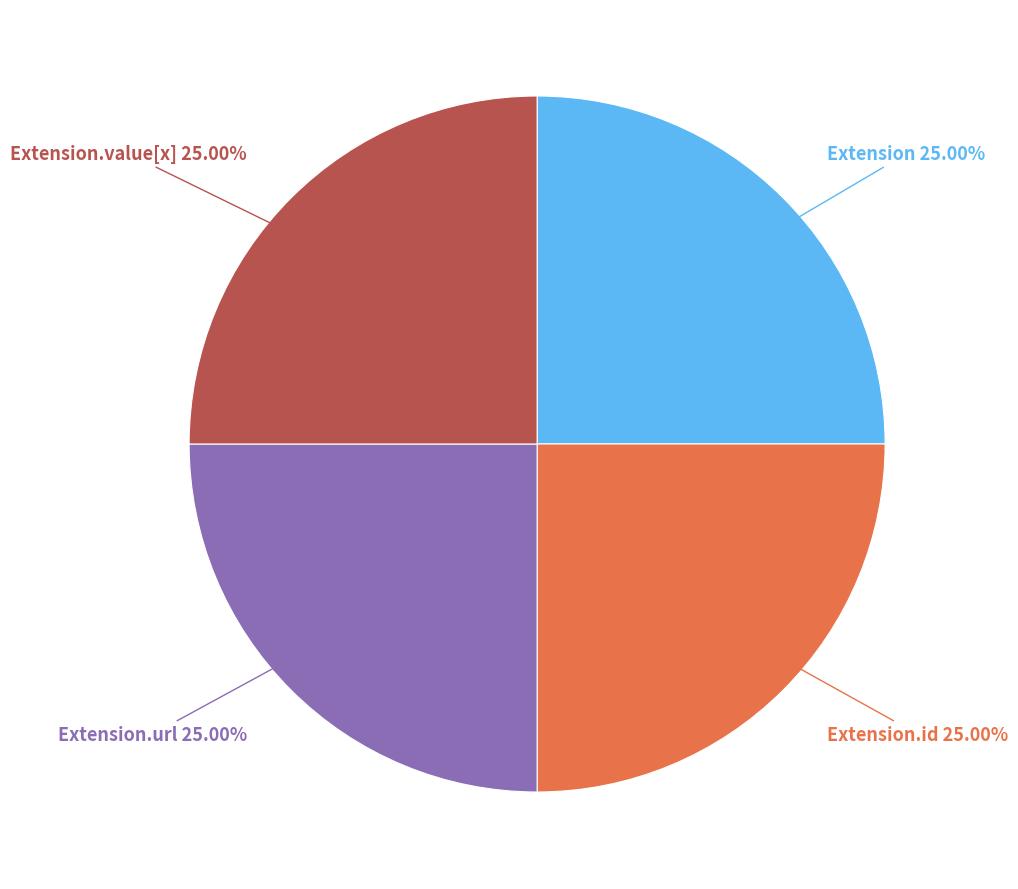

Is there any slice that represents more than half of the pie?

No